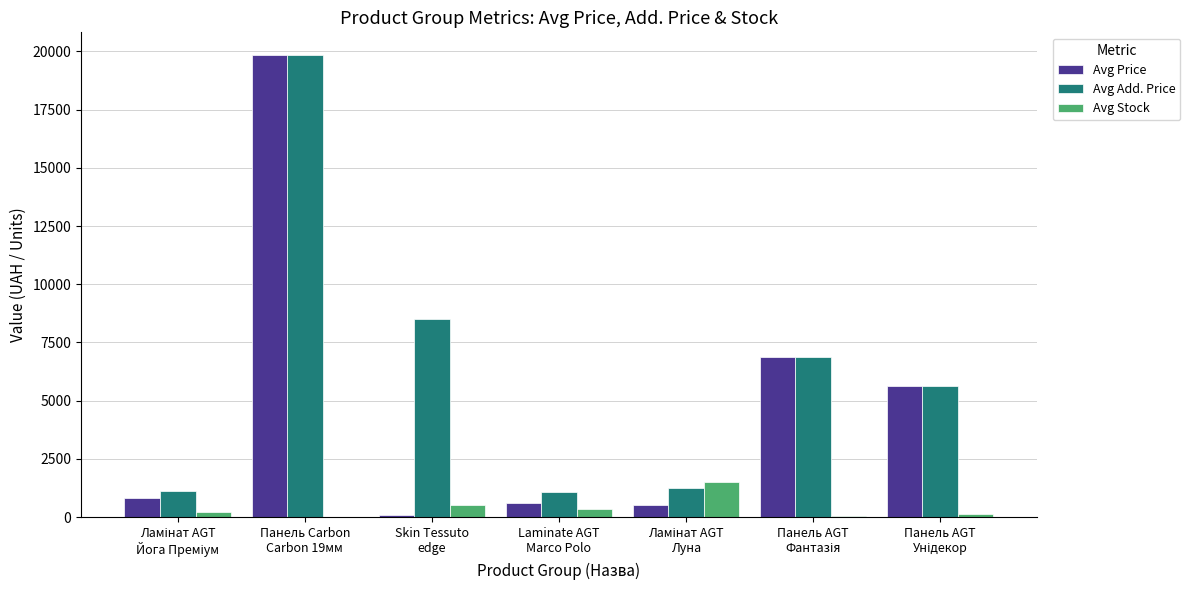

What is the maximum value shown in the chart?

19831.1